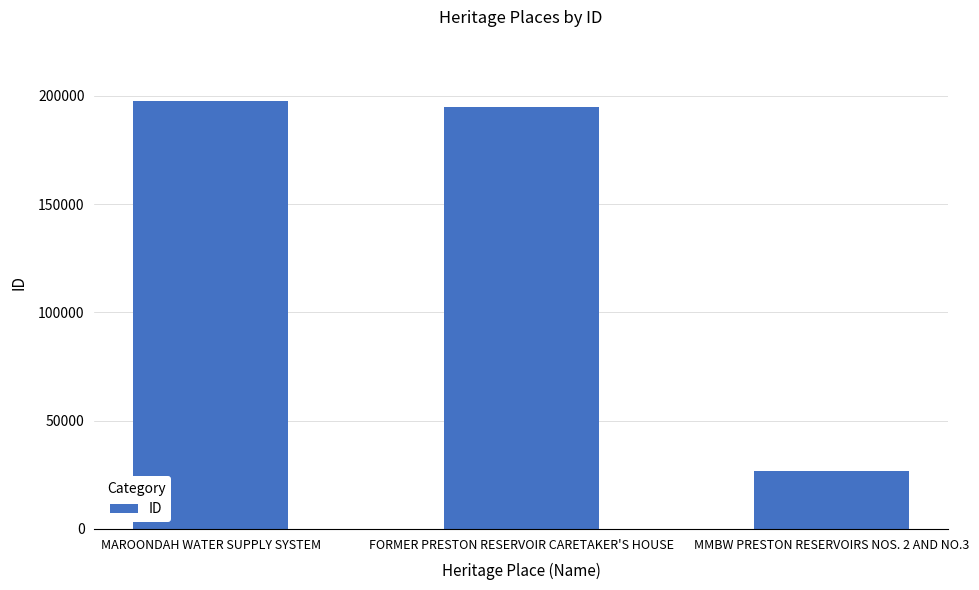

Reading right to left, list all the values displayed in this chart.

26598	194863	197552